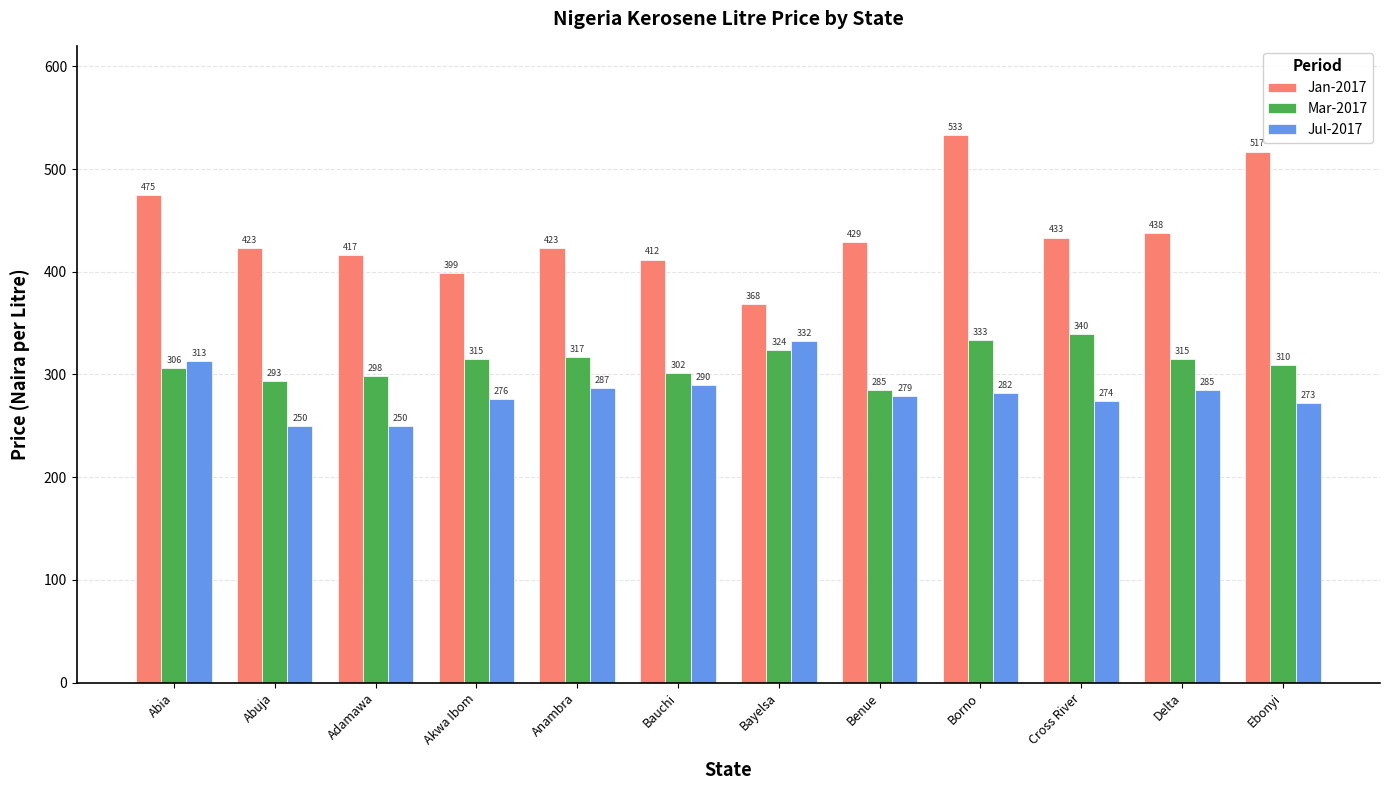

At which category is the sum across all series the highest?

Borno